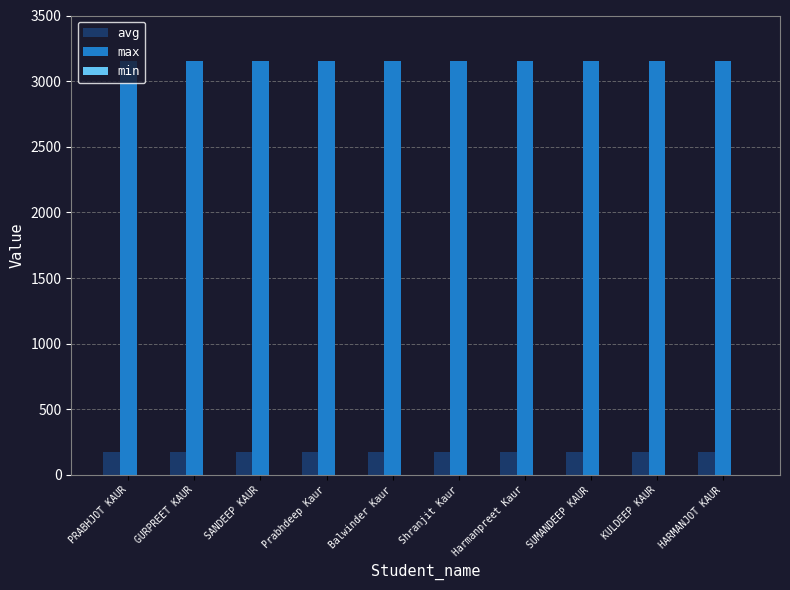

True or false: avg has a value of 175 at Harmanpreet Kaur.

True